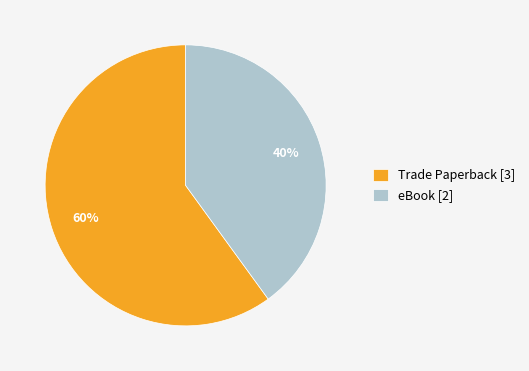

Count the number of slices in the pie.

2